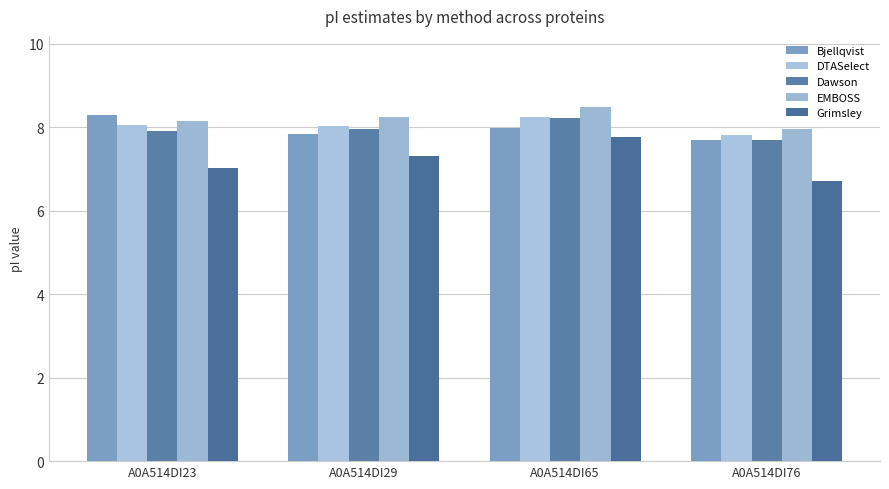

Reading left to right, list all the values displayed in this chart.

Bjellqvist: 8.3	7.8	8.0	7.7
DTASelect: 8.1	8.0	8.2	7.8
Dawson: 7.9	8.0	8.2	7.7
EMBOSS: 8.1	8.2	8.5	8.0
Grimsley: 7.0	7.3	7.8	6.7